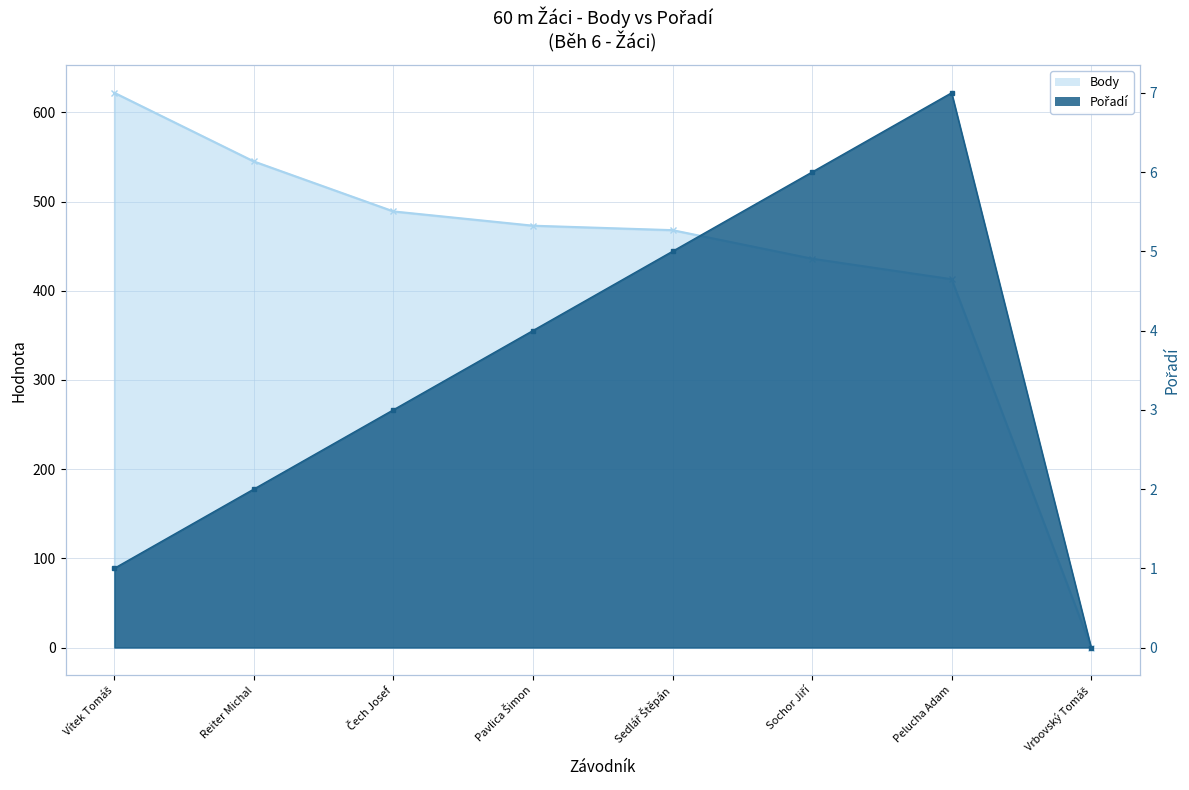

Rank the series by their maximum value, from highest to lowest.

Body, Pořadí